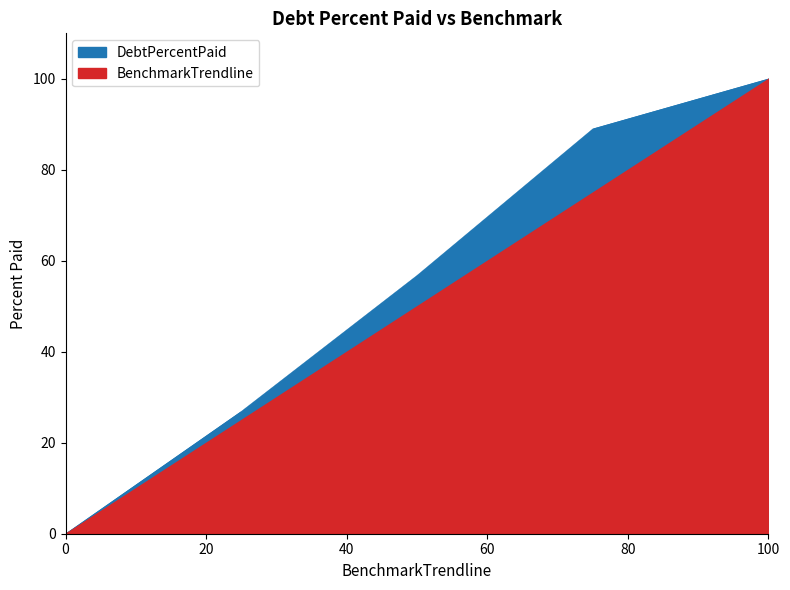

True or false: DebtPercentPaid has a value of -38.1 at Q0.

False